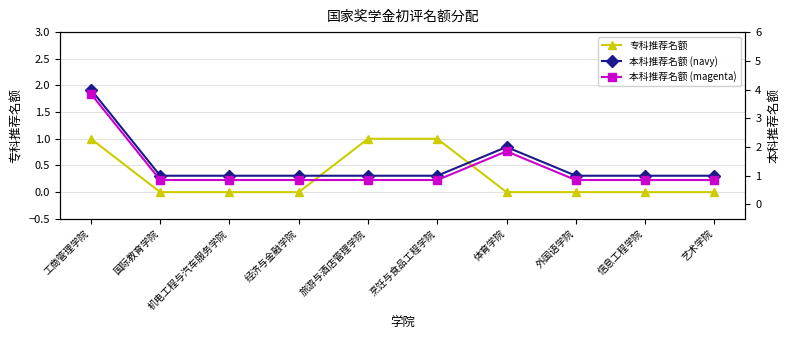

What is the sum of the 专科推荐名额 values at 旅游与酒店管理学院 and 国际教育学院?

1